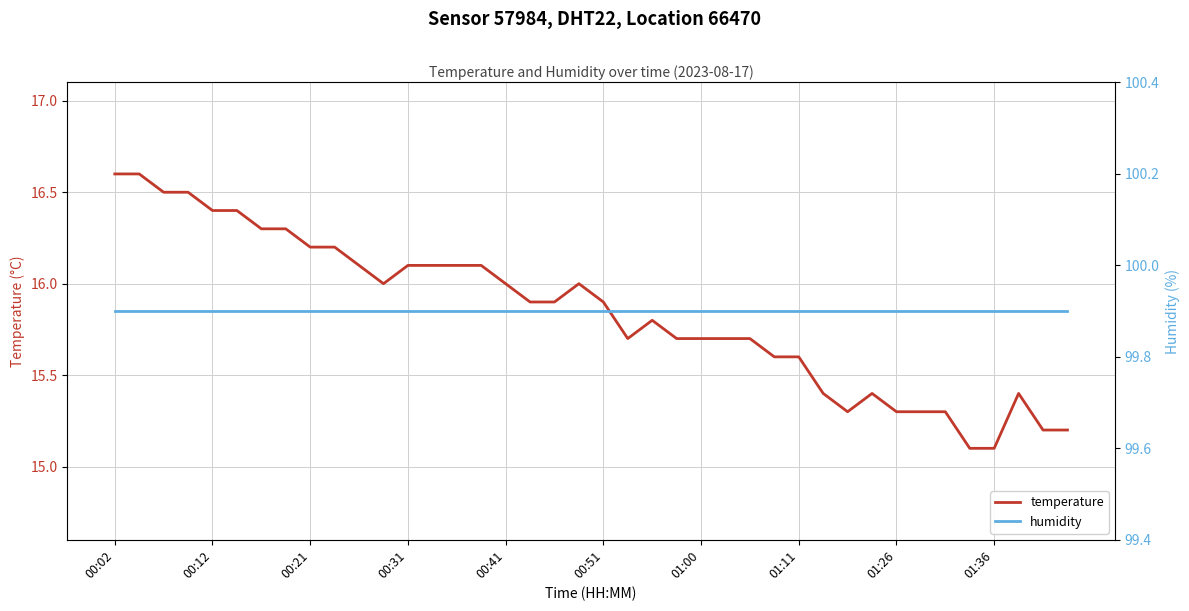

True or false: temperature and humidity intersect in this chart.

False